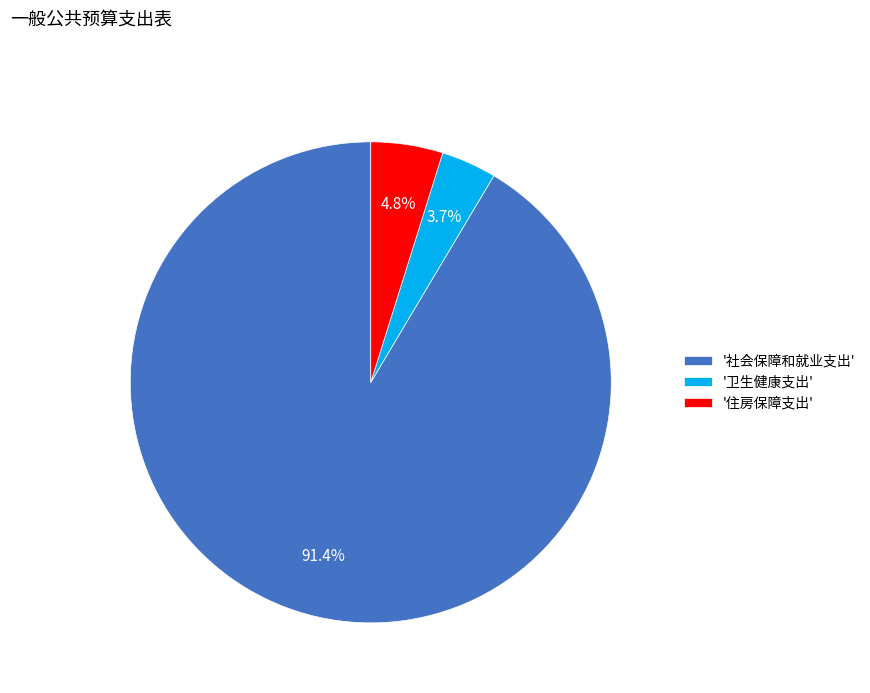

What is the smallest slice in the pie chart?

'卫生健康支出'